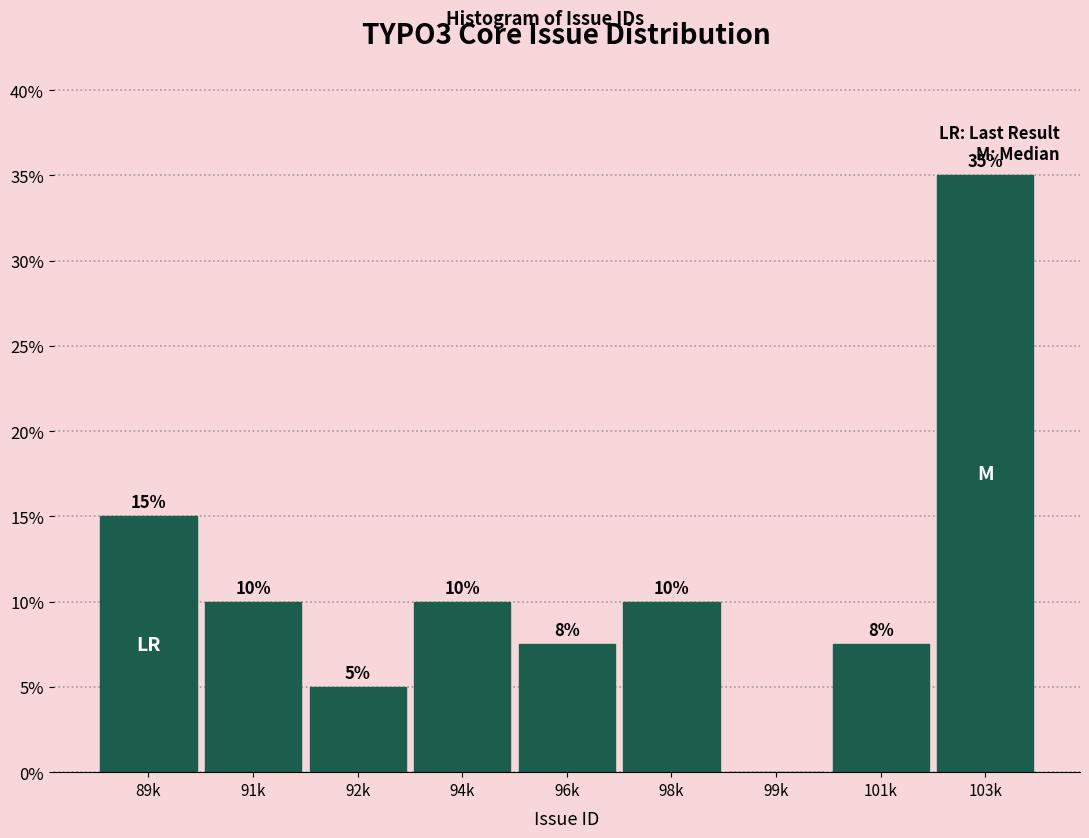

True or false: the data shows 1.5 at 92k.

False